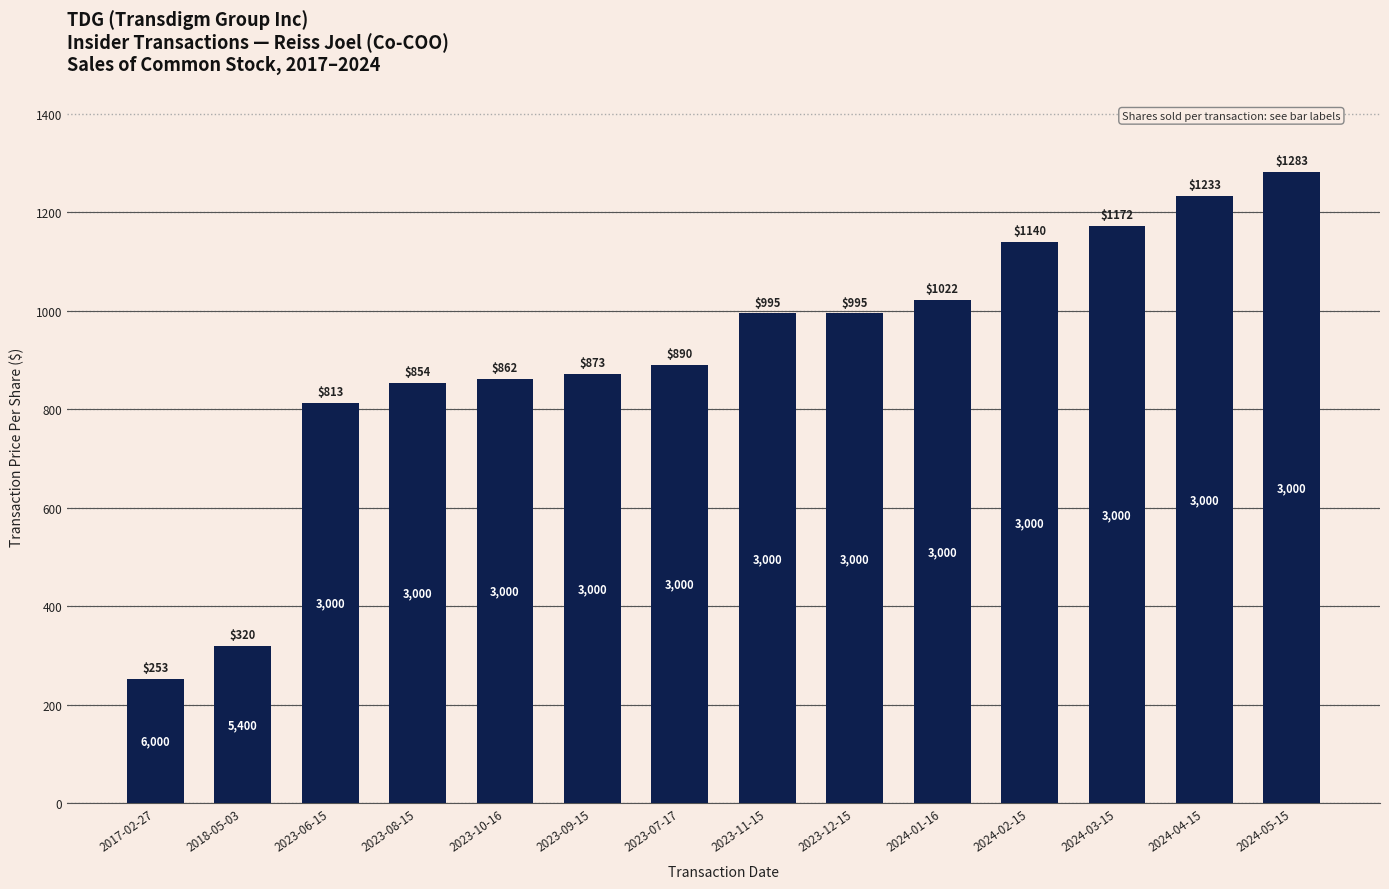

What is the label of the 14th bar from the left?

2024-05-15